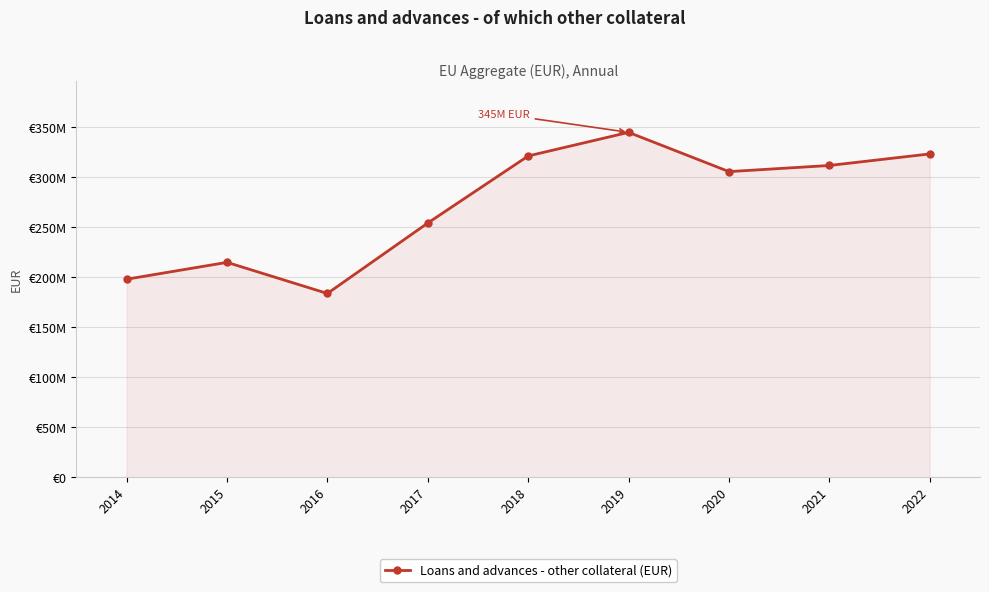

How many interior local valleys (lower than both neighbors) does the data have?

2